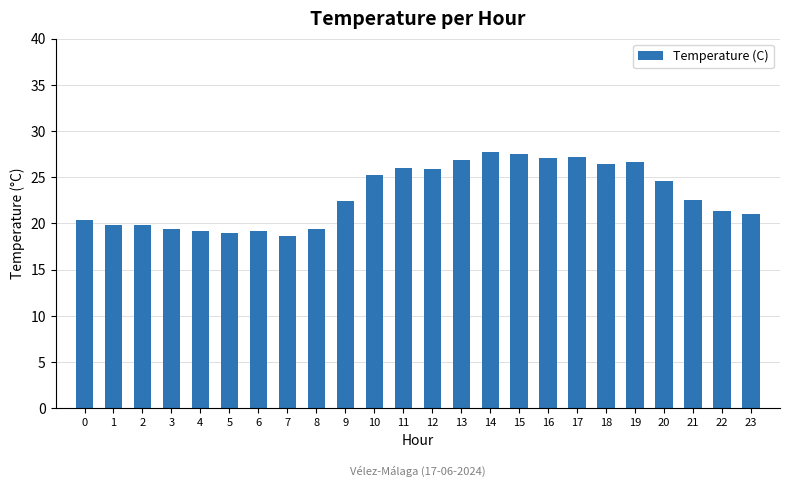

How many categories are shown in the chart?

24